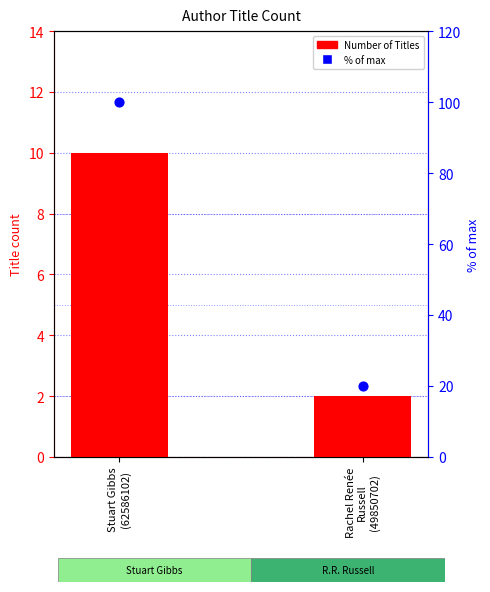

Is the value of Number of Titles at Rachel Renée
Russell
(49850702) greater than the value of % of max at Rachel Renée
Russell
(49850702)?

No